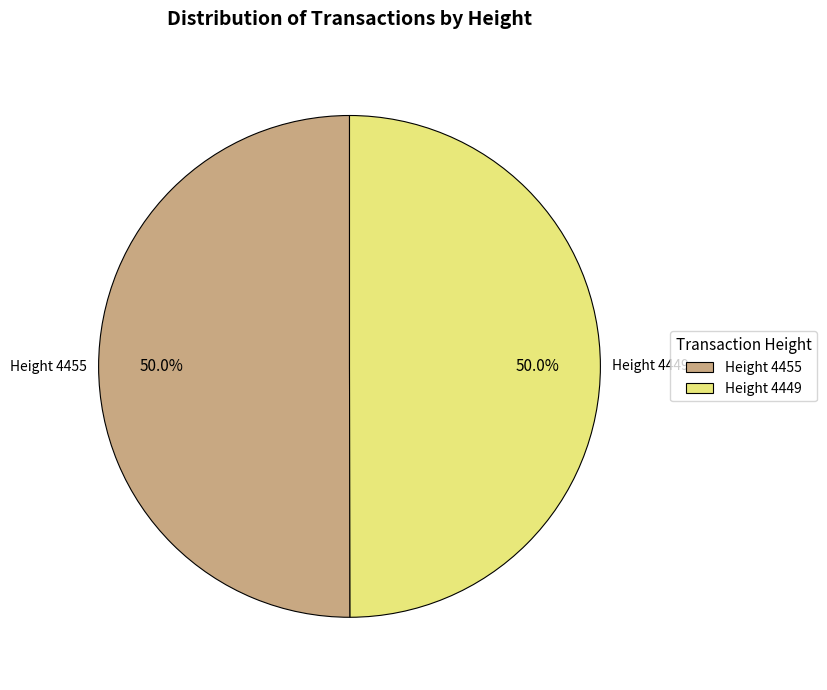

What is the ratio of the value at Height 4449 to the value at Height 4455?

1.0